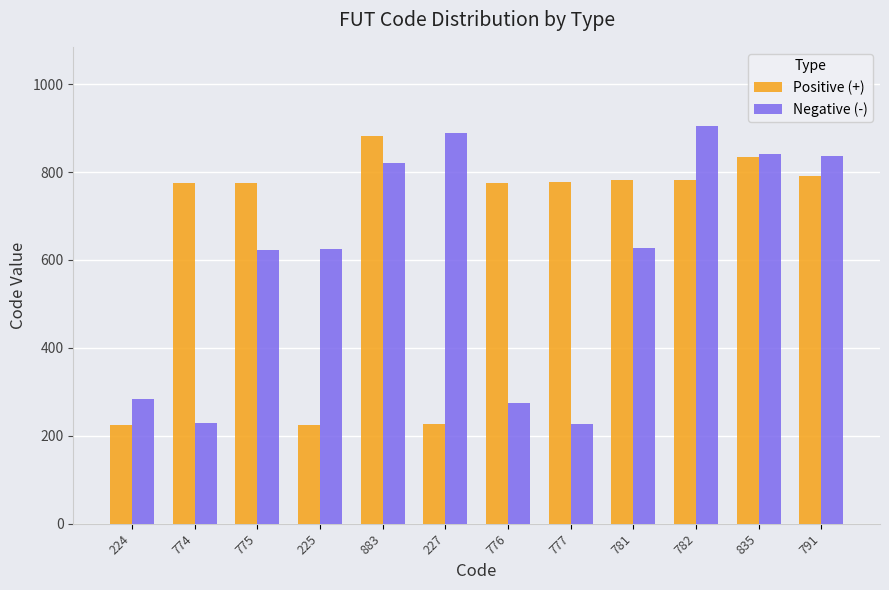

Count the number of data series in this chart.

2